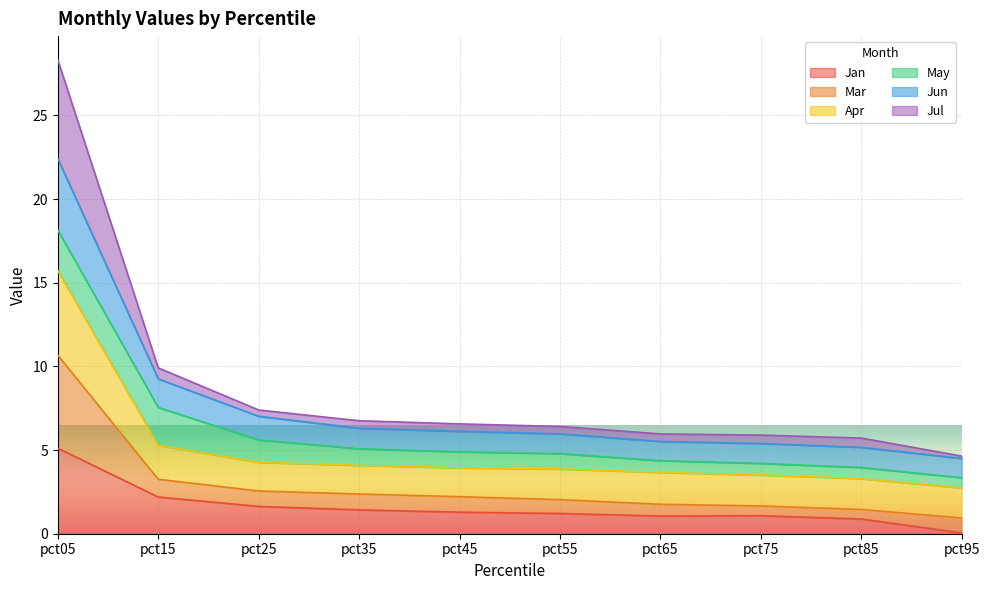

True or false: Jan has a value of 3.6 at pct15.

False